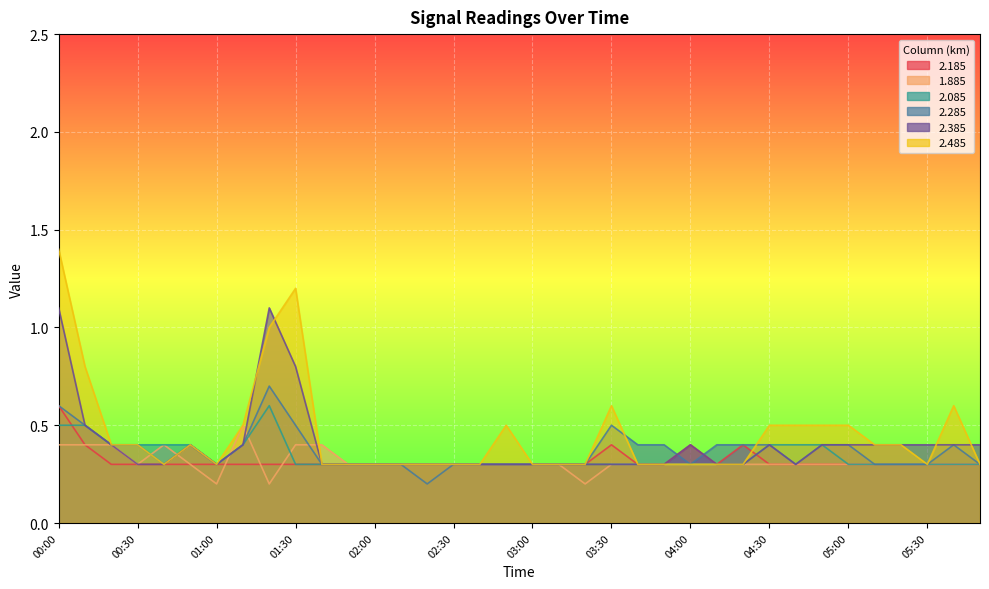

In 2.085, how many points are lower than both neighbors (excluding endpoints)?

1